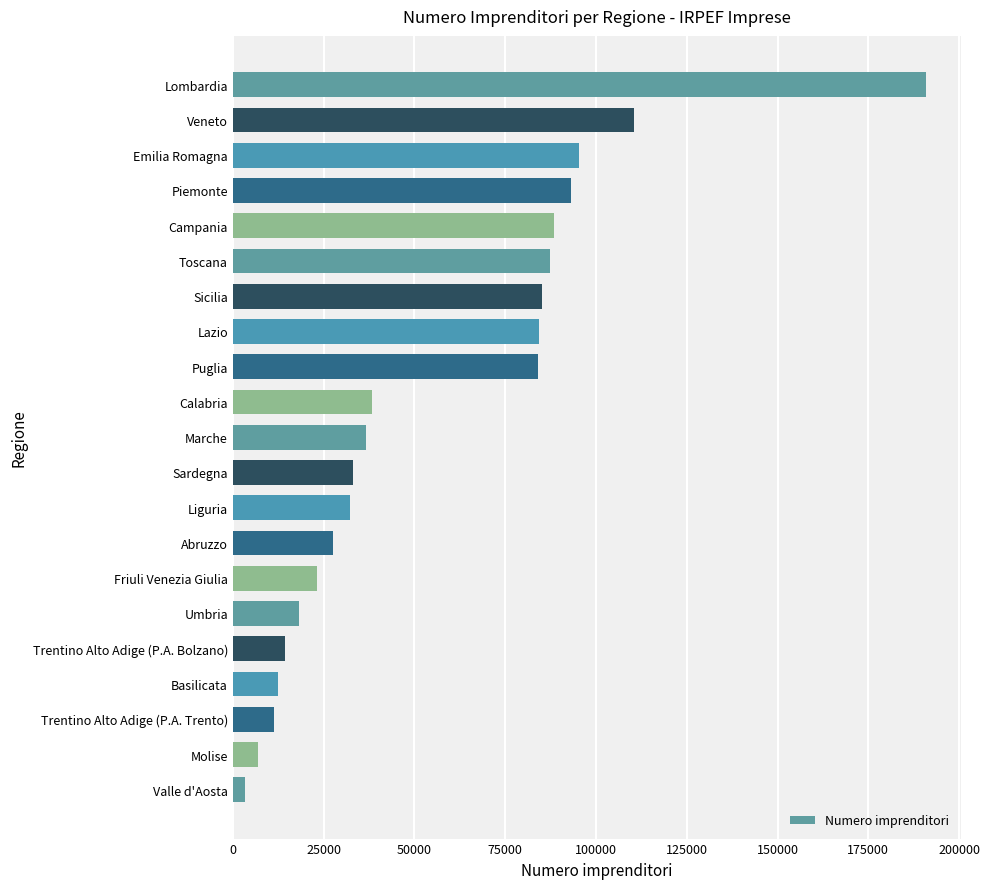

Which label corresponds to the largest value in the chart?

Lombardia